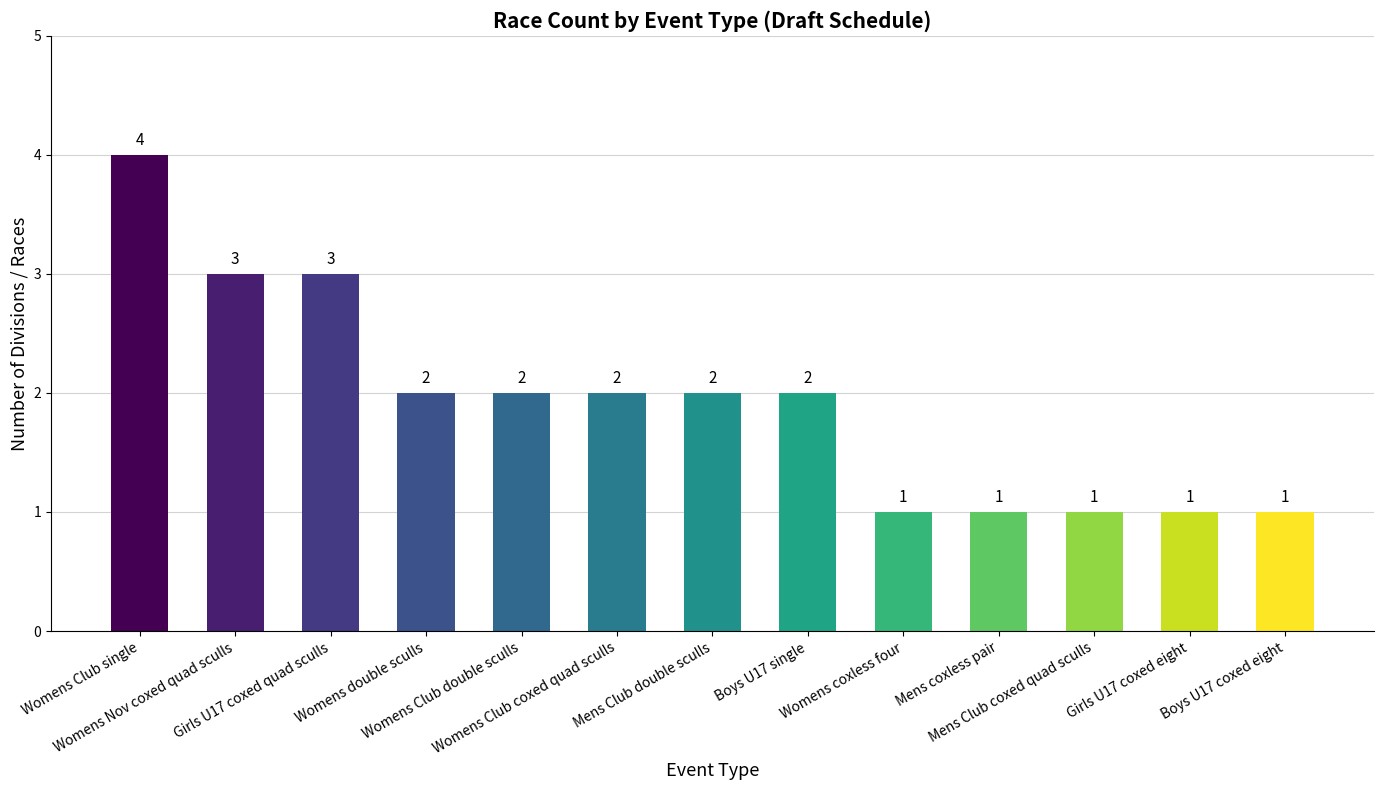

Which category has the highest value across all series?

Womens Club single